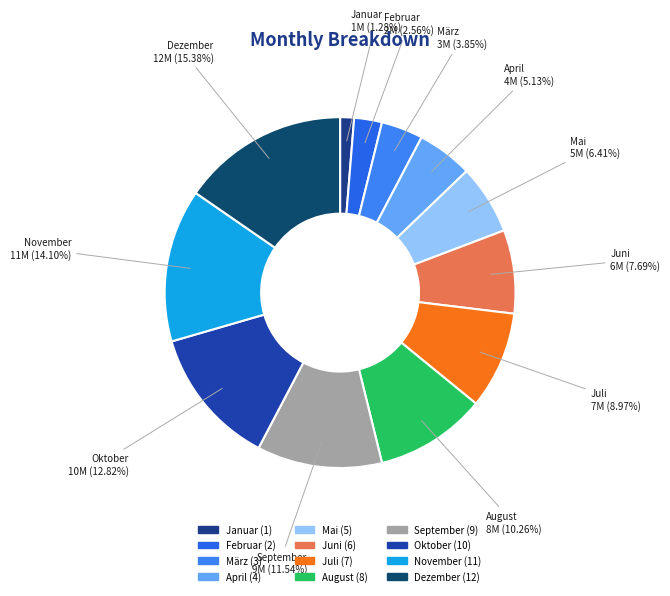

Which category has the smallest portion of the pie?

Januar